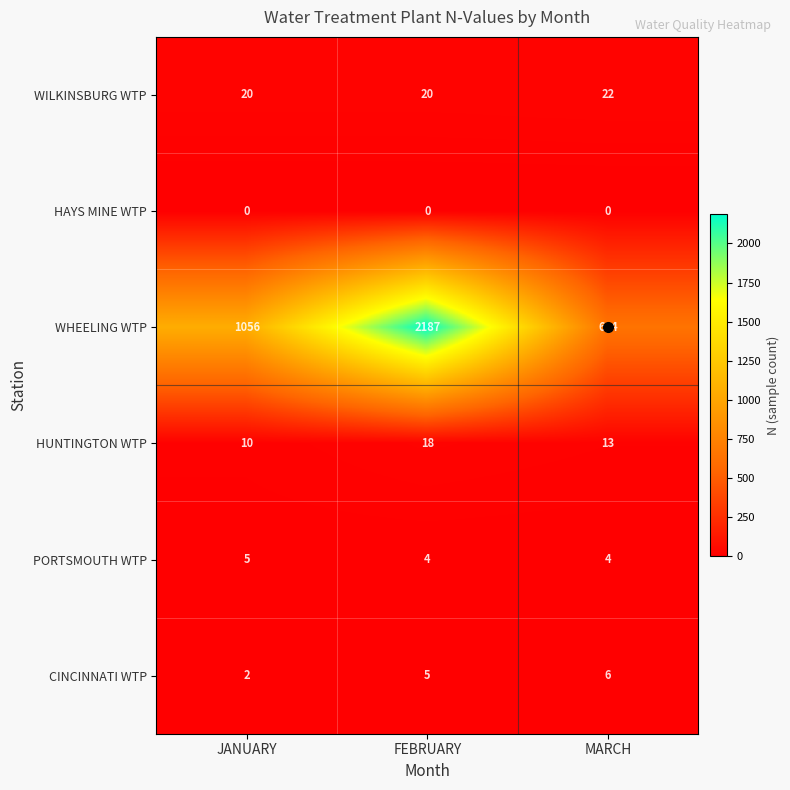

The value of WHEELING WTP at MARCH is 644. True or false?

True